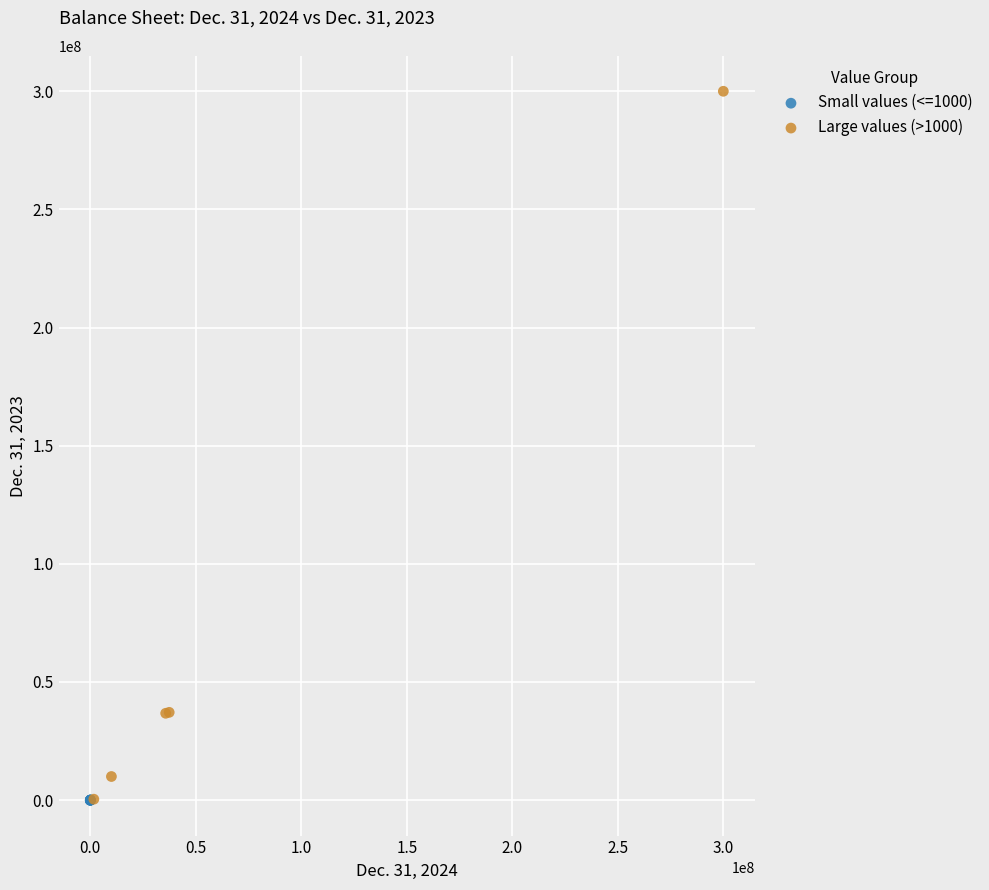

Which series has the widest spread of Y values?

Large values (>1000)